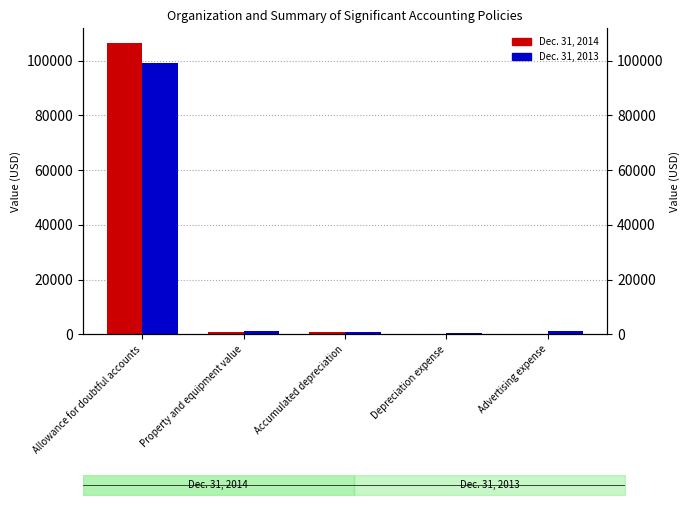

True or false: Dec. 31, 2014 has a value of 1307 at Accumulated depreciation.

False